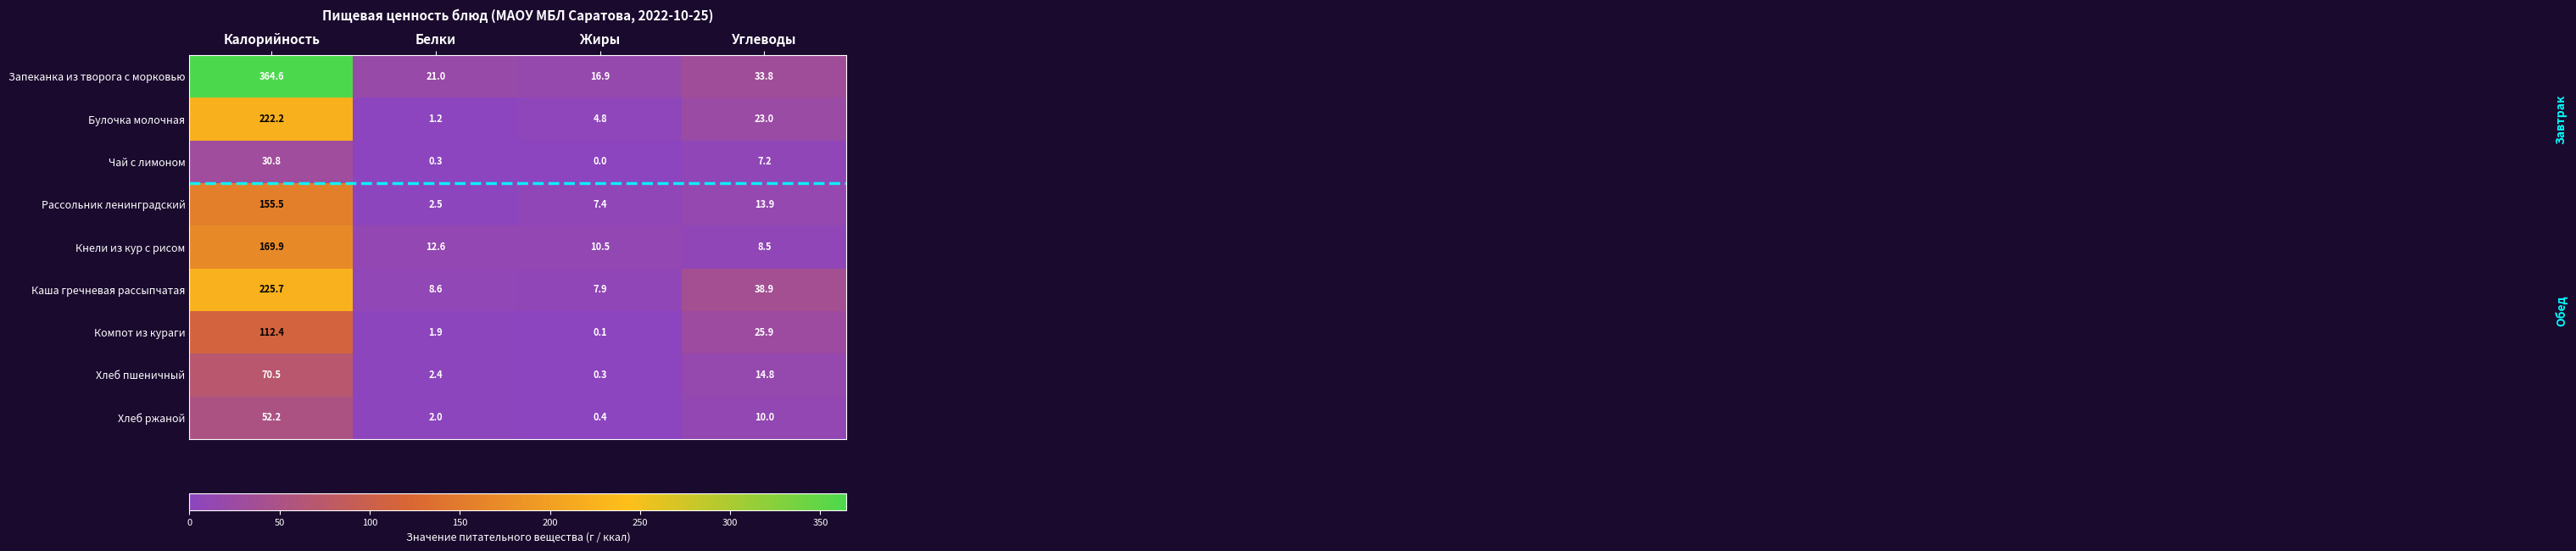

At Жиры, list the series in order from largest to smallest.

Запеканка из творога с морковью, Кнели из кур с рисом, Каша гречневая рассыпчатая, Рассольник ленинградский, Булочка молочная, Хлеб ржаной, Хлеб пшеничный, Компот из кураги, Чай с лимоном